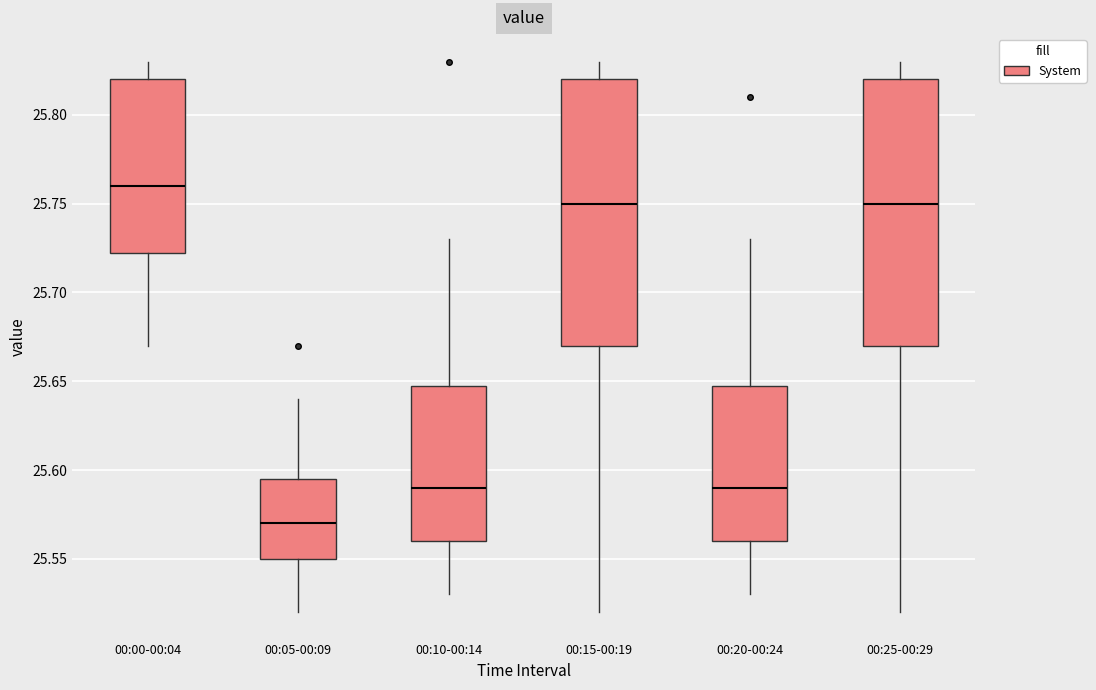

Reading left to right, transcribe this box plot: for each box, give where its median line is, the range the box spans, and where its two whiskers end, as read against the y-axis. The values are not printed on the chart, so give them approximately, as read against the axis.

00:00-00:04: median 25.760, box 25.725 to 25.820, whiskers 25.670 to 25.830
00:05-00:09: median 25.570, box 25.550 to 25.595, whiskers 25.520 to 25.640
00:10-00:14: median 25.590, box 25.560 to 25.650, whiskers 25.530 to 25.730
00:15-00:19: median 25.750, box 25.670 to 25.820, whiskers 25.520 to 25.830
00:20-00:24: median 25.590, box 25.560 to 25.650, whiskers 25.530 to 25.730
00:25-00:29: median 25.750, box 25.670 to 25.820, whiskers 25.520 to 25.830